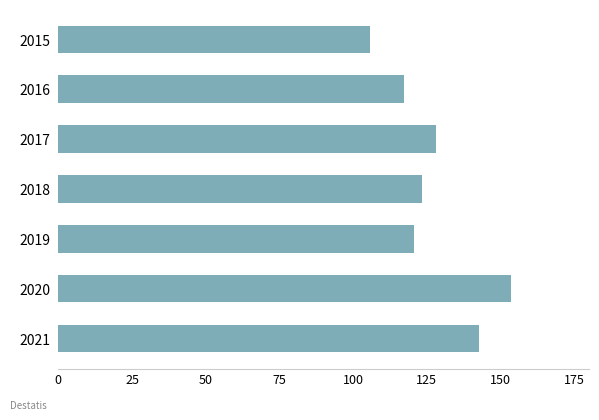

Reading bottom to top, extract all data points from this chart.

142.8	153.6	120.5	123.3	128.0	117.3	105.8